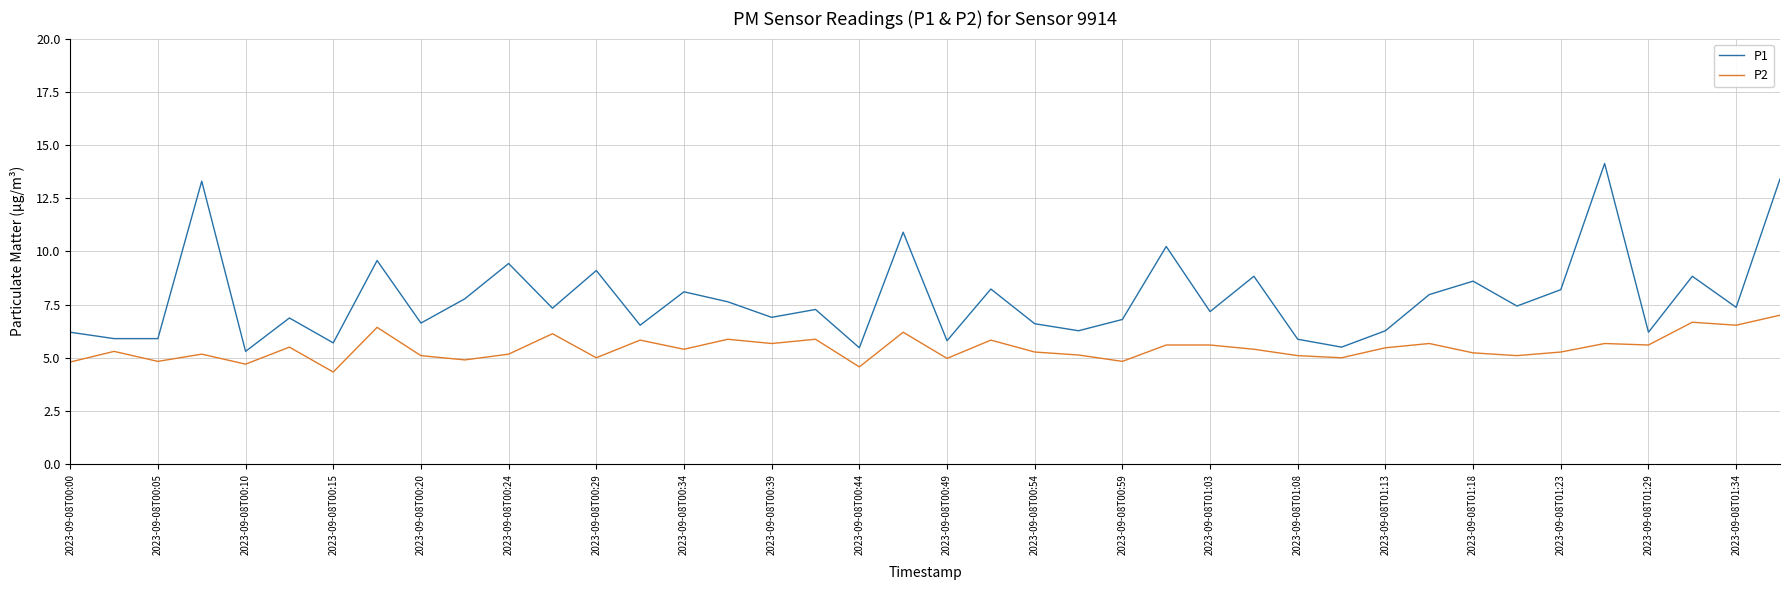

What is the minimum value shown in the chart?

4.3